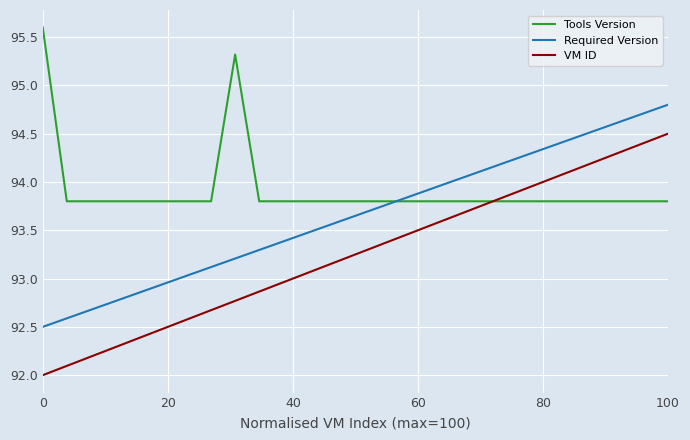

Which series has the largest total across all categories?

Tools Version